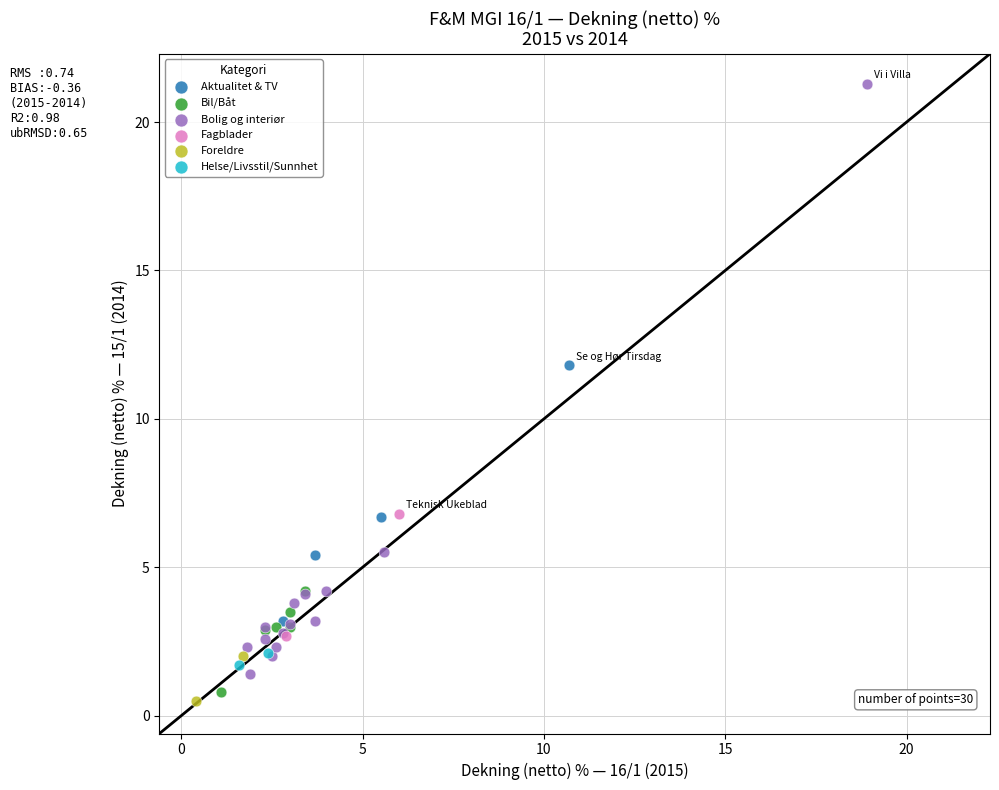

What are all the series names shown in the legend?

Aktualitet & TV, Bil/Båt, Bolig og interiør, Fagblader, Foreldre, Helse/Livsstil/Sunnhet